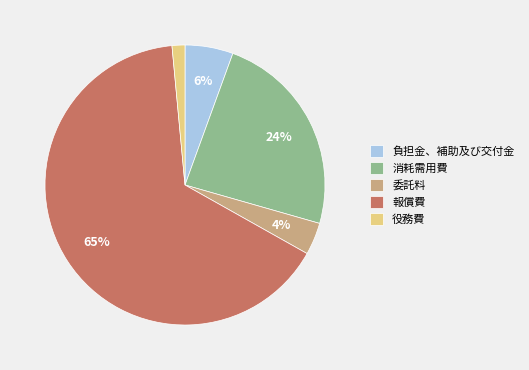

To the nearest percent, what percentage of the pie is 消耗需用費?

24%